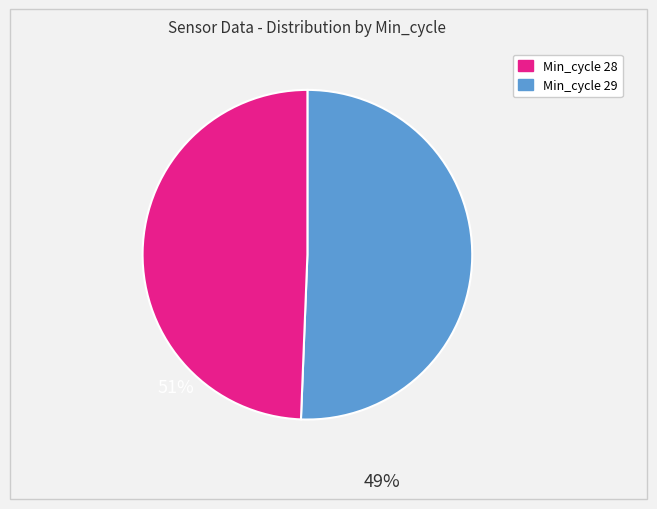

Is there a majority slice in this chart?

Yes